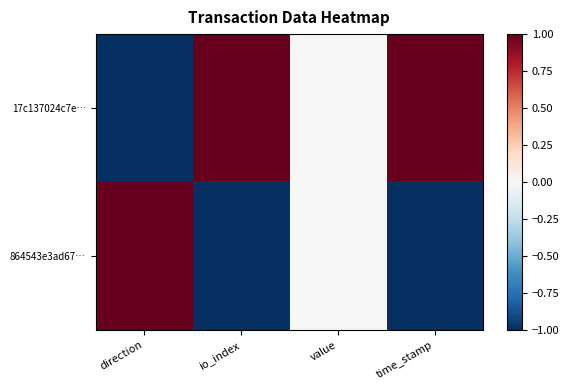

Between direction and time_stamp, which series saw the biggest shift?

17c137024c7e…